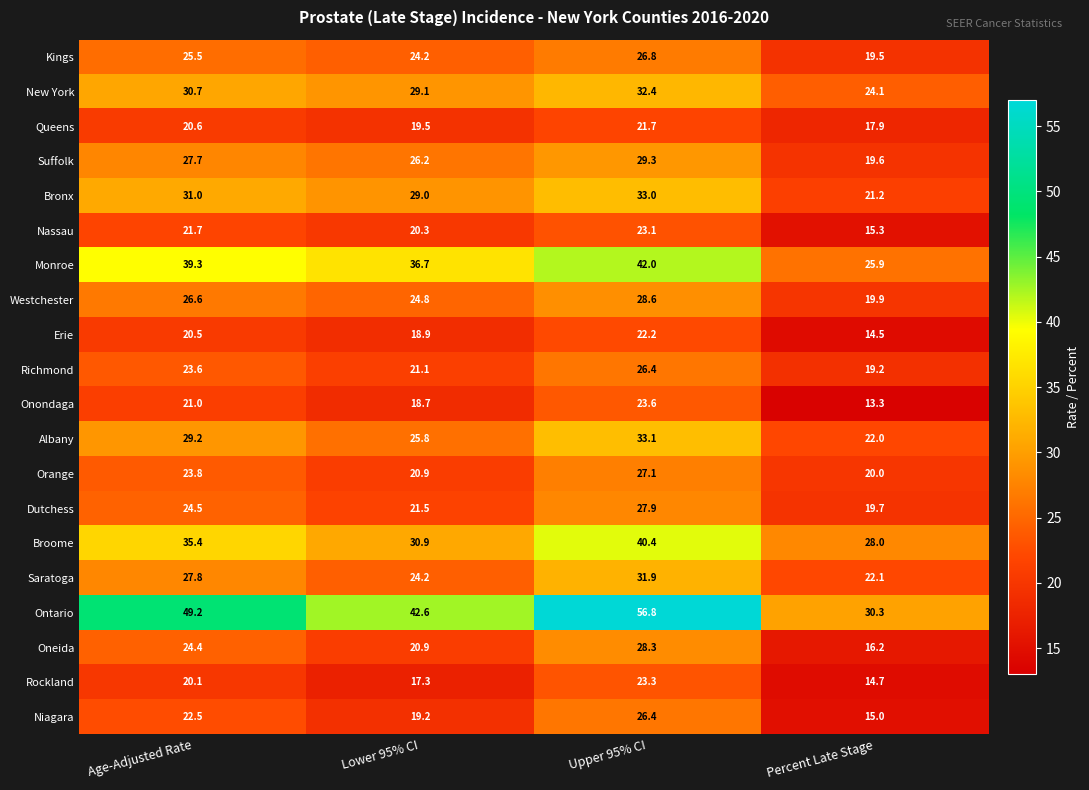

What is the difference between the highest and lowest values at Lower 95% CI?

25.3